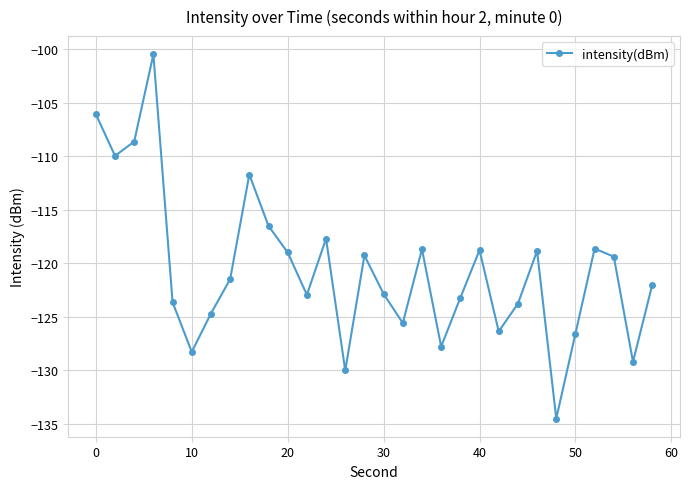

What is the smallest value displayed?

-134.5